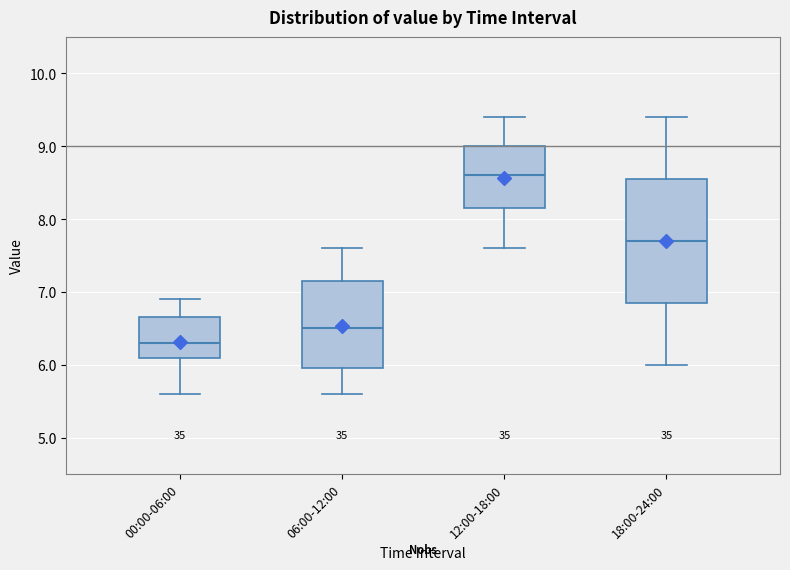

Reading left to right, read every box against the y-axis: the position of its median line, the range the box covers, and the ends of its whiskers. The values are not printed on the chart, so give them approximately, as read against the axis.

00:00-06:00: median 6.3, box 6.1 to 6.7, whiskers 5.6 to 6.9
06:00-12:00: median 6.5, box 6.0 to 7.2, whiskers 5.6 to 7.6
12:00-18:00: median 8.6, box 8.2 to 9.0, whiskers 7.6 to 9.4
18:00-24:00: median 7.7, box 6.9 to 8.6, whiskers 6.0 to 9.4